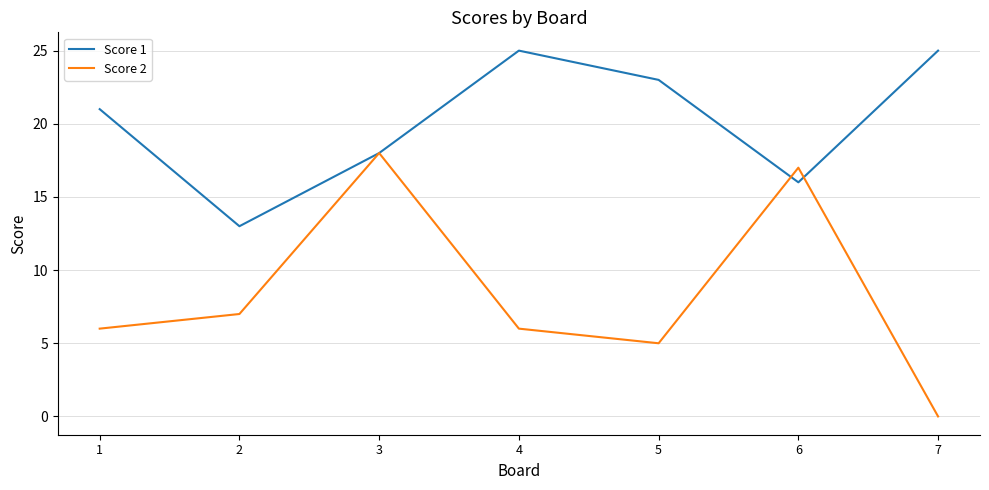

What is the difference between the Score 1 values at 7 and 6?

9